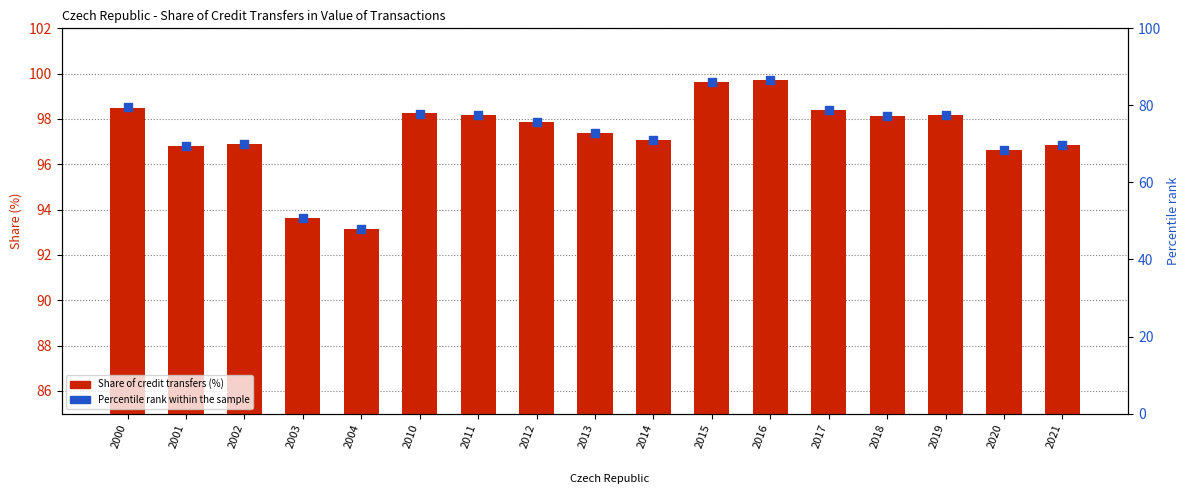

Which series has the largest total across all categories?

Share of credit transfers (%)